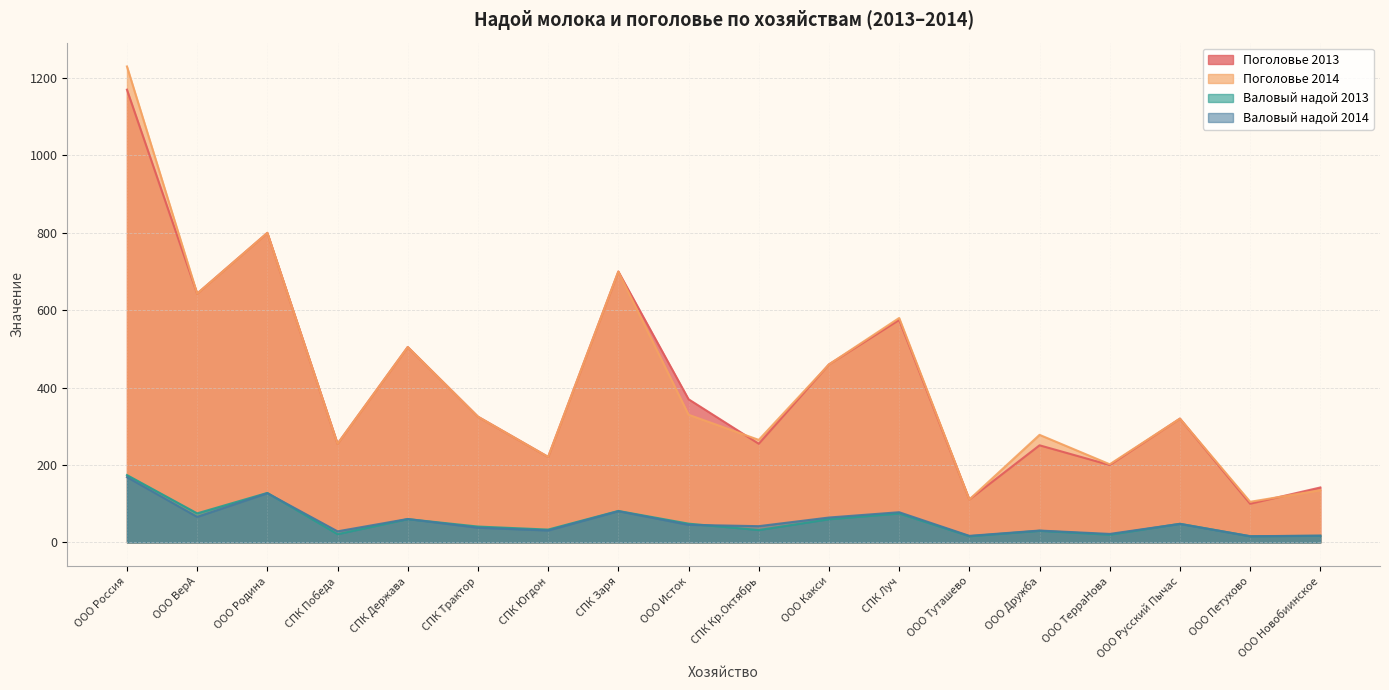

The Поголовье 2014 series shows 52.7 at ООО Петухово. True or false?

False